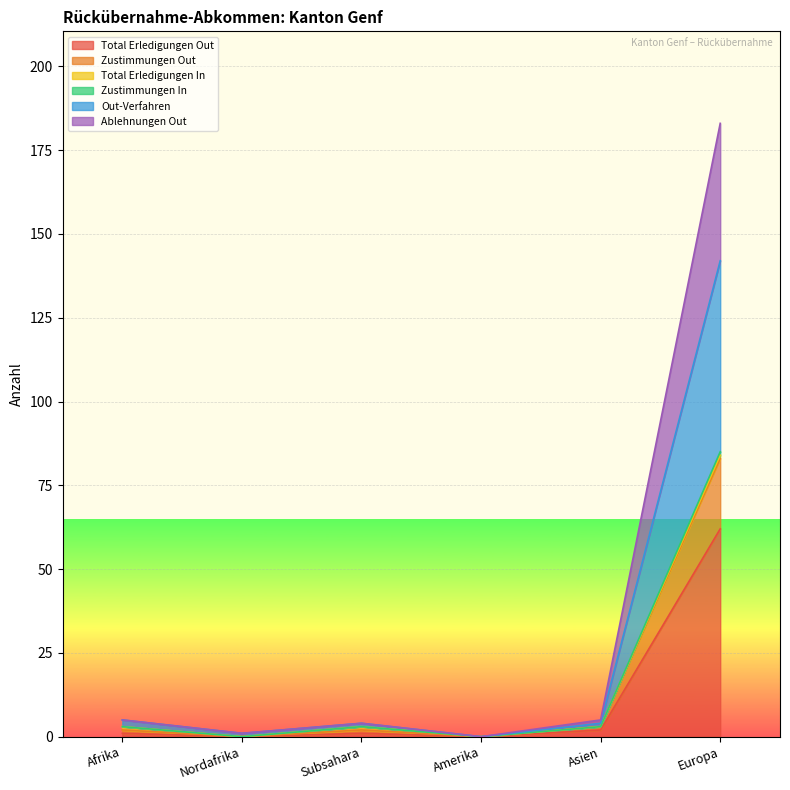

Where does the Zustimmungen In series first go above 5?

Europa